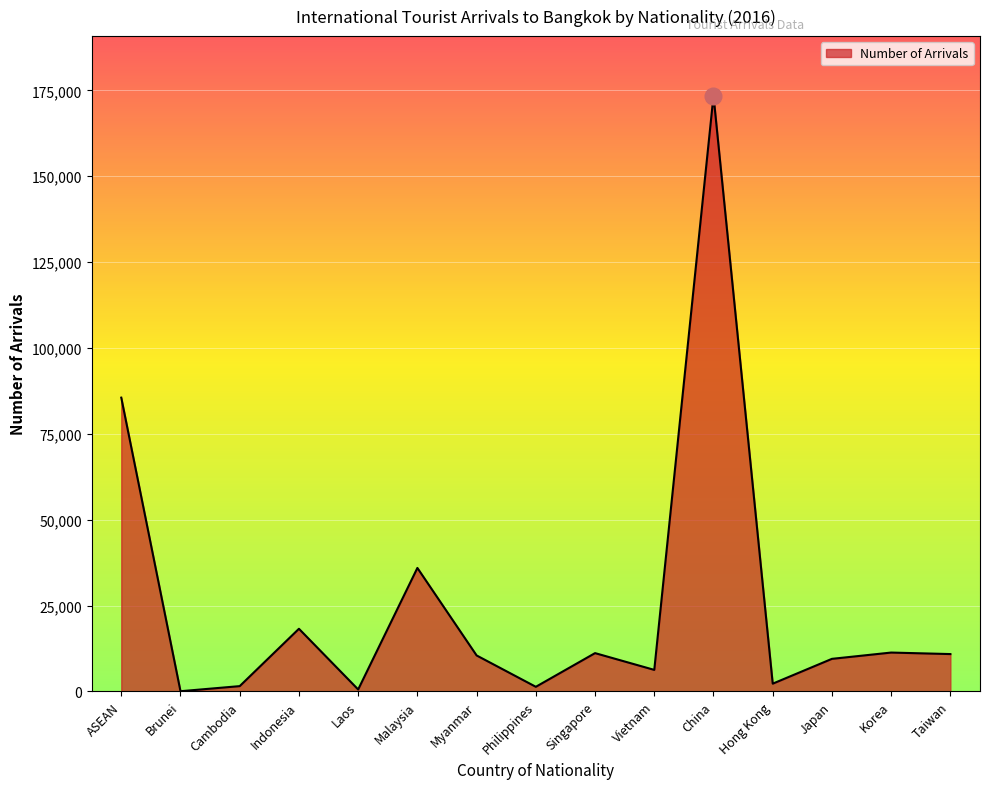

What is the maximum value shown in the chart?

173455